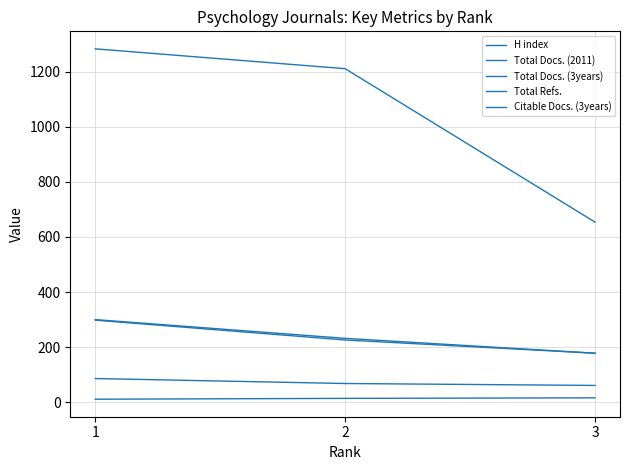

Reading right to left, transcribe all the data shown in this chart.

H index: 16	14	11
Total Docs. (2011): 61	68	86
Total Docs. (3years): 178	232	300
Total Refs.: 654	1211	1283
Citable Docs. (3years): 178	226	298